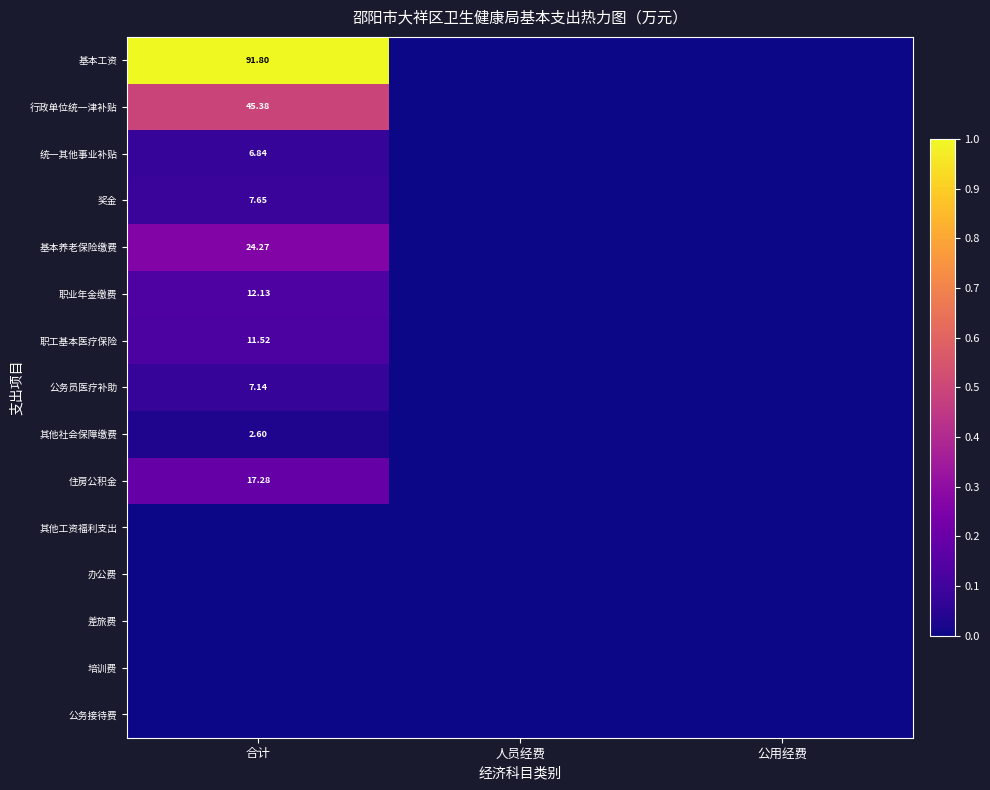

Is it true that 其他社会保障缴费 equals 0.0 at 合计?

False